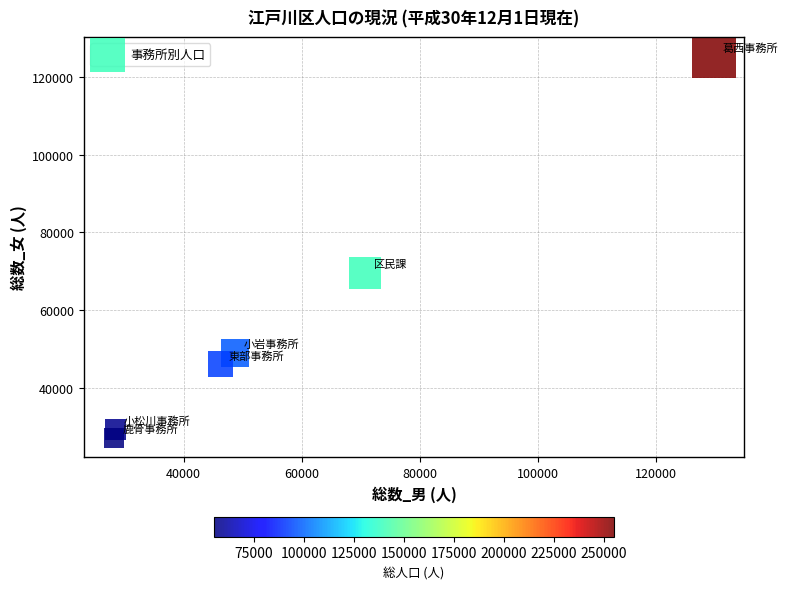

What Y value in the scatter plot is closest to 76220?

69537